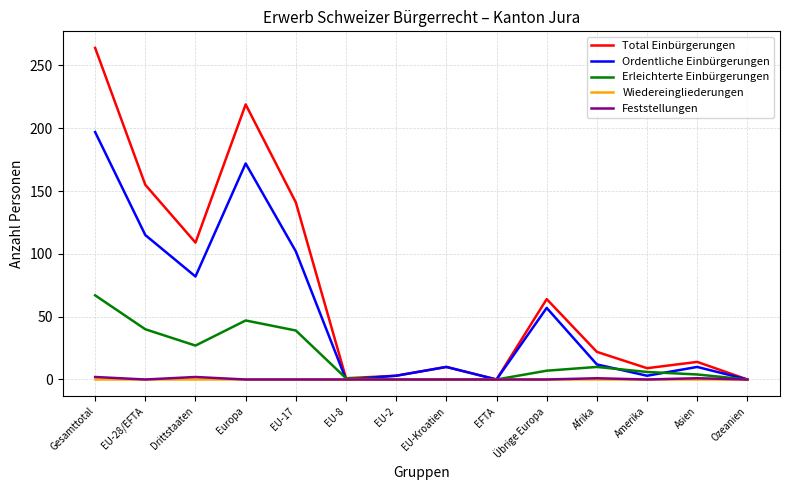

Which series has the largest total across all categories?

Total Einbürgerungen